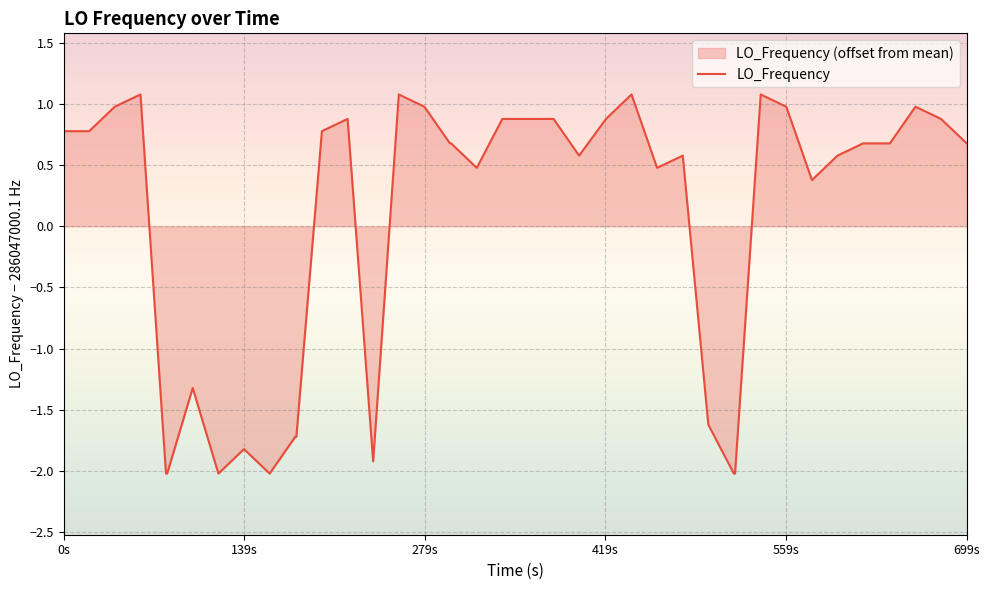

How many lines are shown in the chart?

1